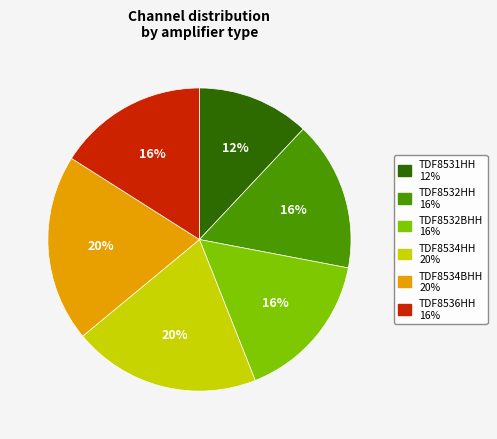

What is the smallest slice in the pie chart?

TDF8531HH